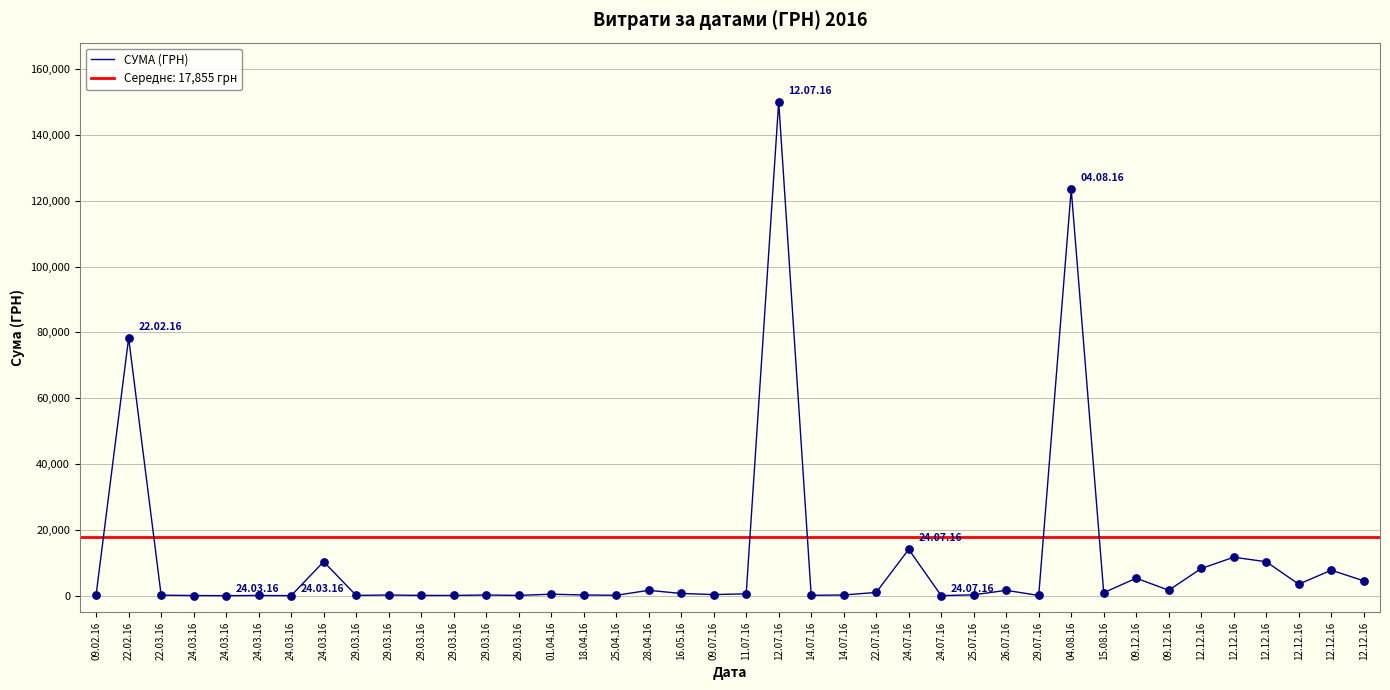

Which has a higher value, 29.07.16 or 22.07.16?

22.07.16